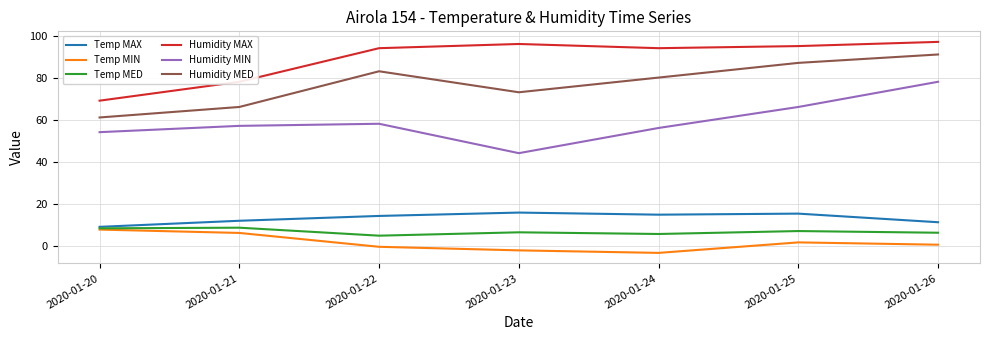

Is the value of Humidity MAX at 2020-01-21 greater than the value of Humidity MIN at 2020-01-21?

Yes